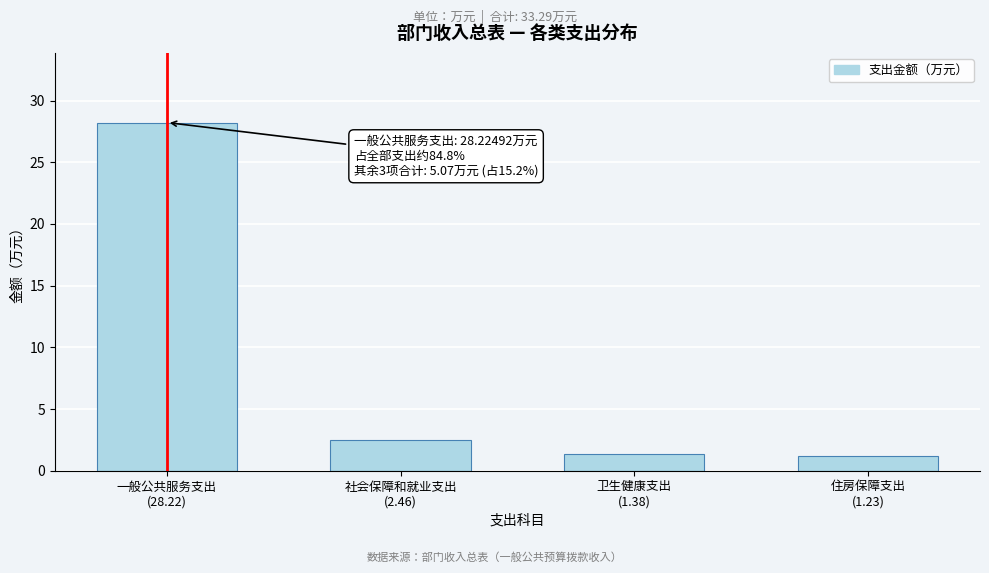

Reading right to left, extract all data points from this chart.

1.2	1.4	2.5	28.2